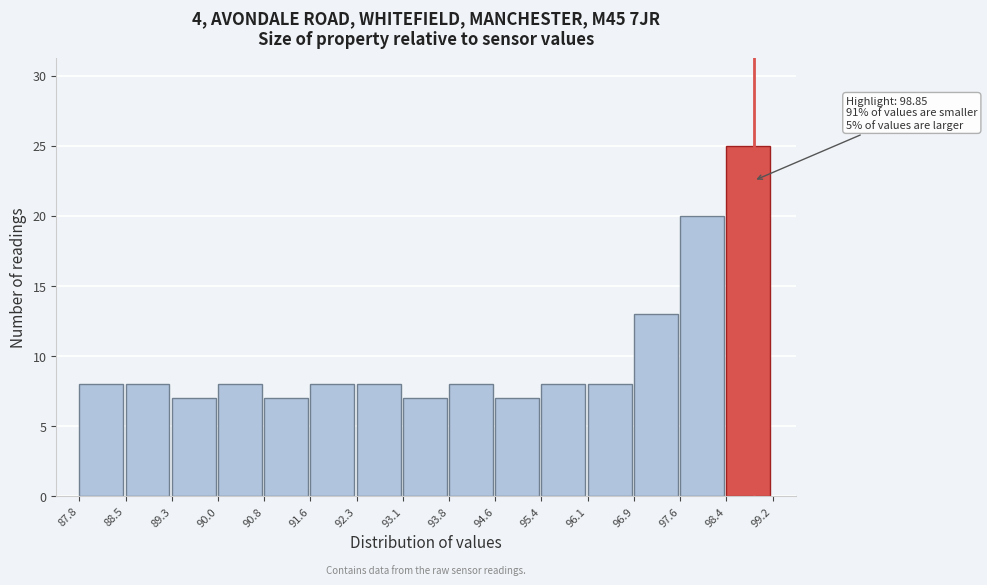

Which range on the x-axis has the tallest bar?

98.4 to 99.2